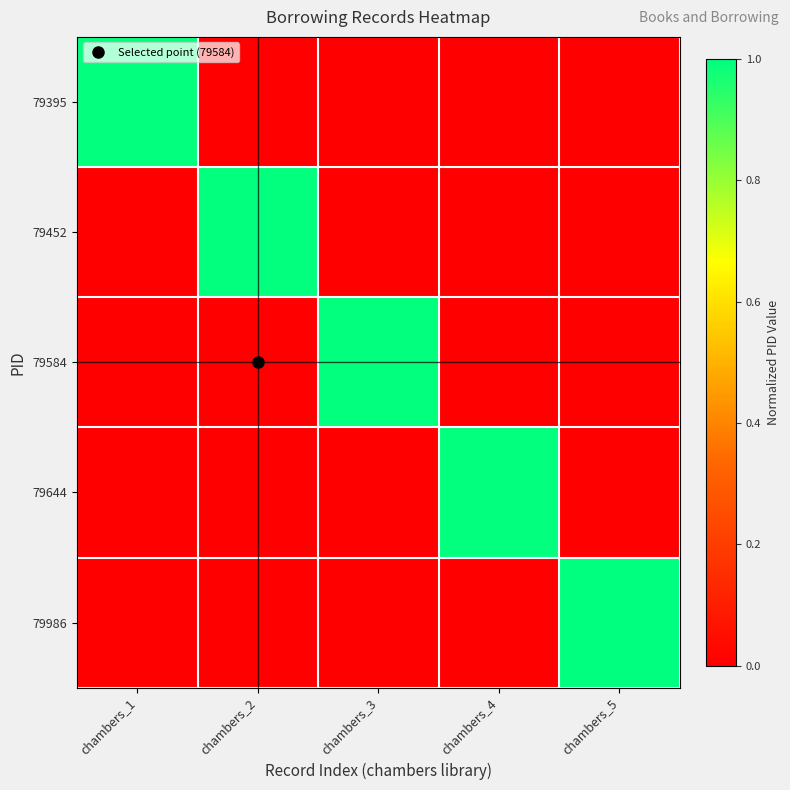

List the series in order of their peak value, highest first.

79986, 79644, 79584, 79452, 79395